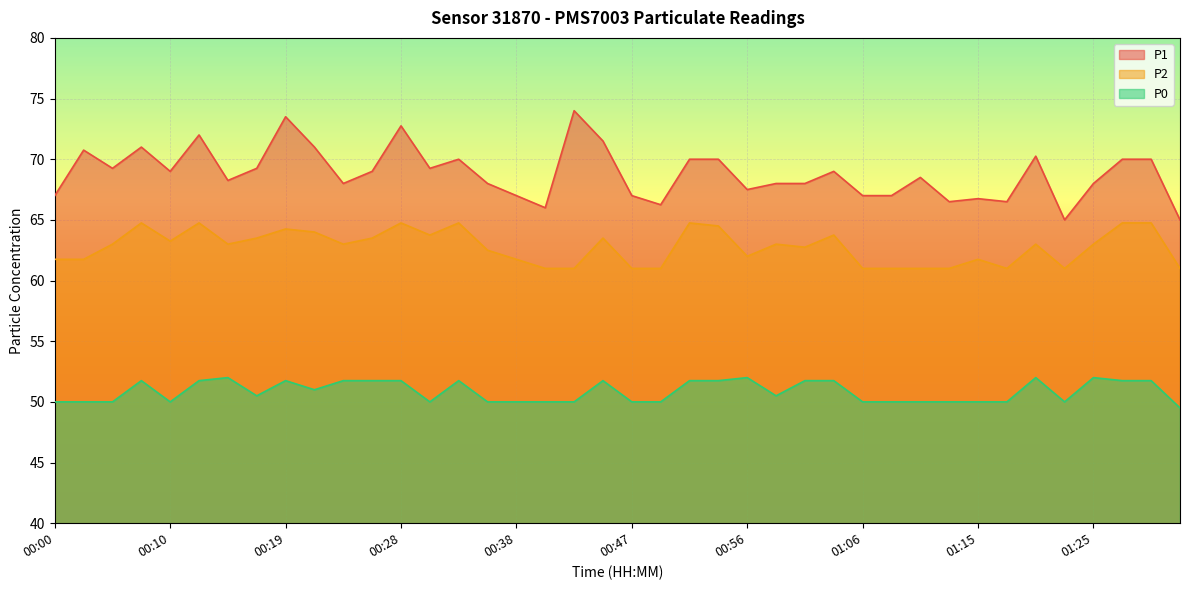

Reading left to right, what are all the values shown in this chart?

P1: 67.0	70.8	69.2	71.0	69.0	72.0	68.2	69.2	73.5	71.0	68.0	69.0	72.8	69.2	70.0	68.0	67.0	66.0	74.0	71.5	67.0	66.2	70.0	70.0	67.5	68.0	68.0	69.0	67.0	67.0	68.5	66.5	66.8	66.5	70.2	65.0	68.0	70.0	70.0	65.0
P2: 61.8	61.8	63.0	64.8	63.2	64.8	63.0	63.5	64.2	64.0	63.0	63.5	64.8	63.8	64.8	62.5	61.8	61.0	61.0	63.5	61.0	61.0	64.8	64.5	62.0	63.0	62.8	63.8	61.0	61.0	61.0	61.0	61.8	61.0	63.0	61.0	63.0	64.8	64.8	61.0
P0: 50.0	50.0	50.0	51.8	50.0	51.8	52.0	50.5	51.8	51.0	51.8	51.8	51.8	50.0	51.8	50.0	50.0	50.0	50.0	51.8	50.0	50.0	51.8	51.8	52.0	50.5	51.8	51.8	50.0	50.0	50.0	50.0	50.0	50.0	52.0	50.0	52.0	51.8	51.8	49.5